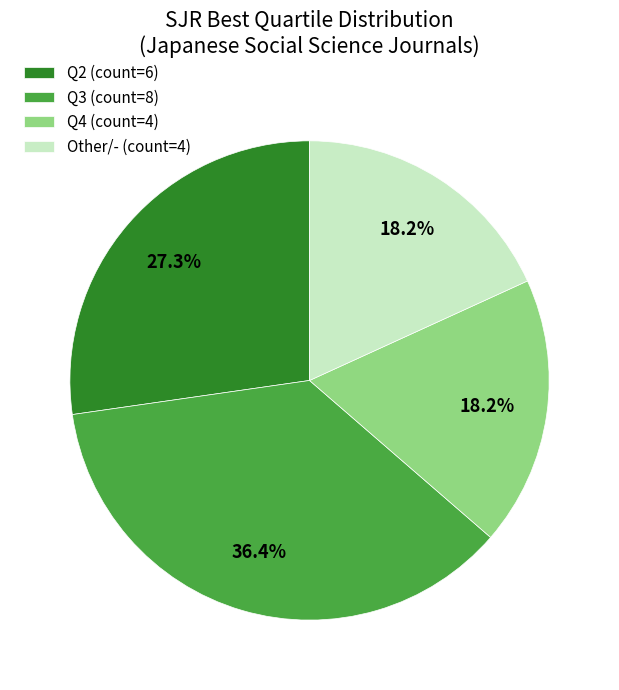

Do Q4 (count=4) and Other/- (count=4) together represent more than half of the pie?

No